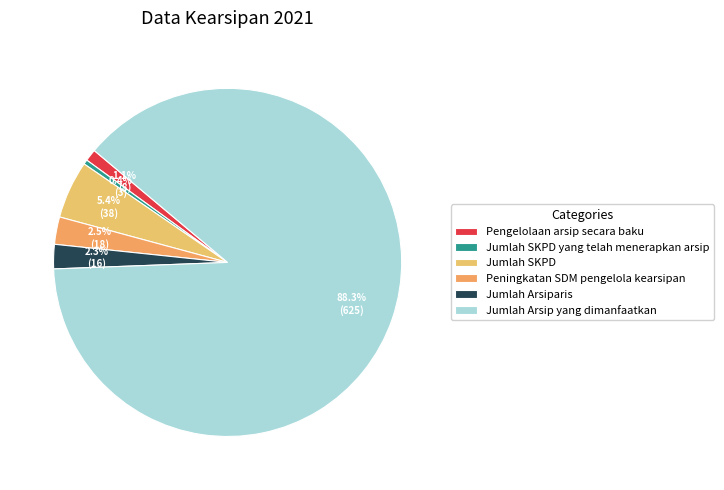

To the nearest percent, what percentage of the pie is Jumlah SKPD?

5%